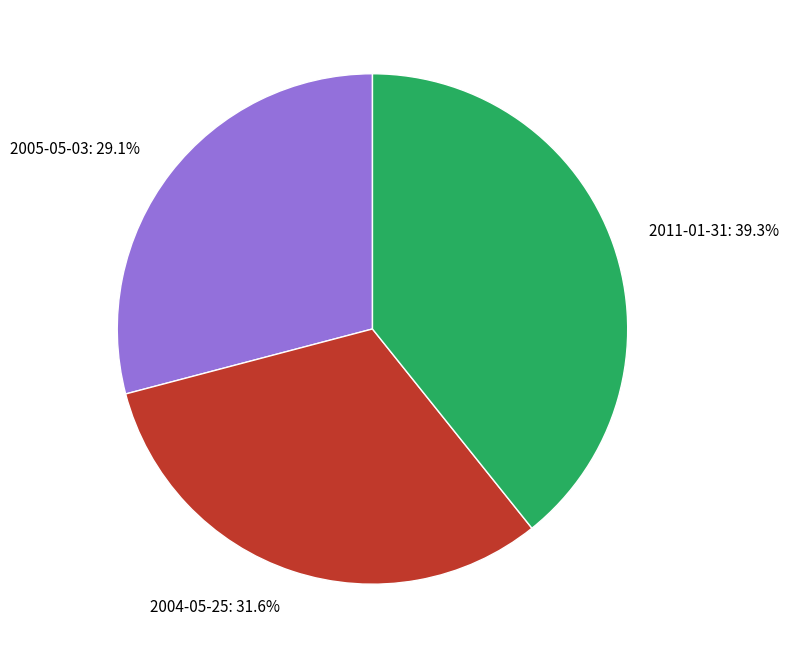

How many segments does this pie chart have?

3